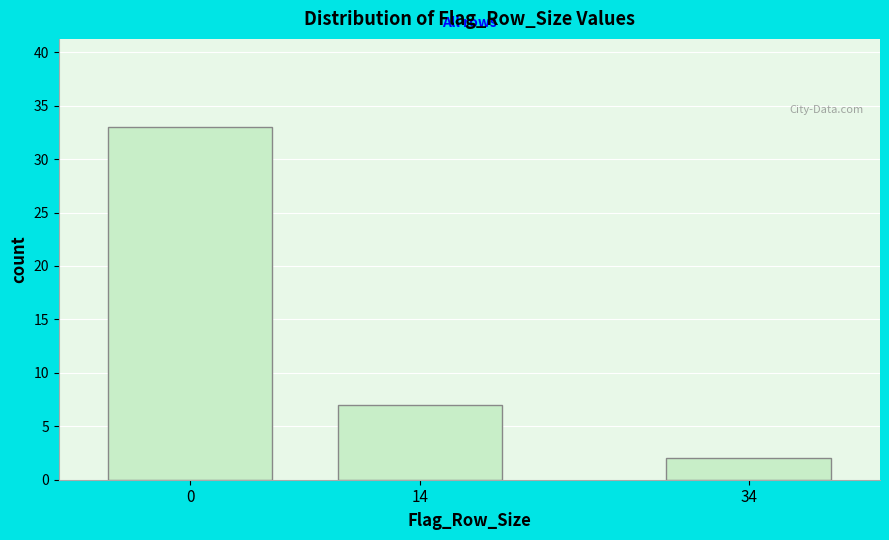

Reading left to right, transcribe all the data shown in this chart.

0=33	14=7	34=2